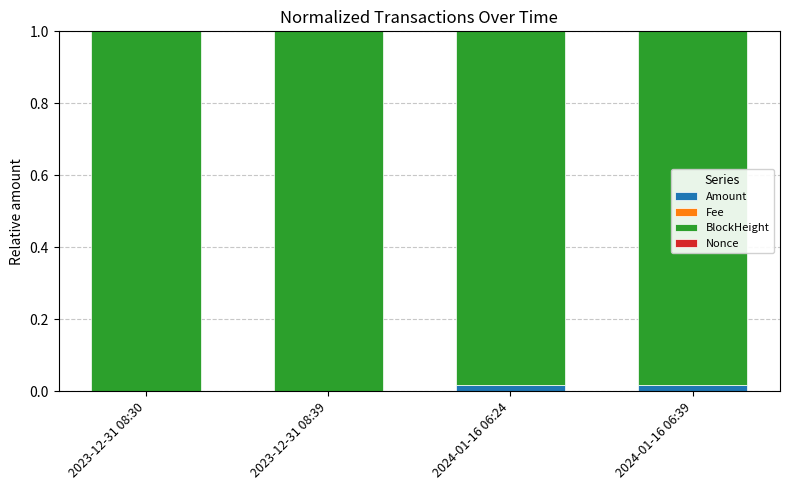

Are the bars grouped side by side (vs. stacked)?

No